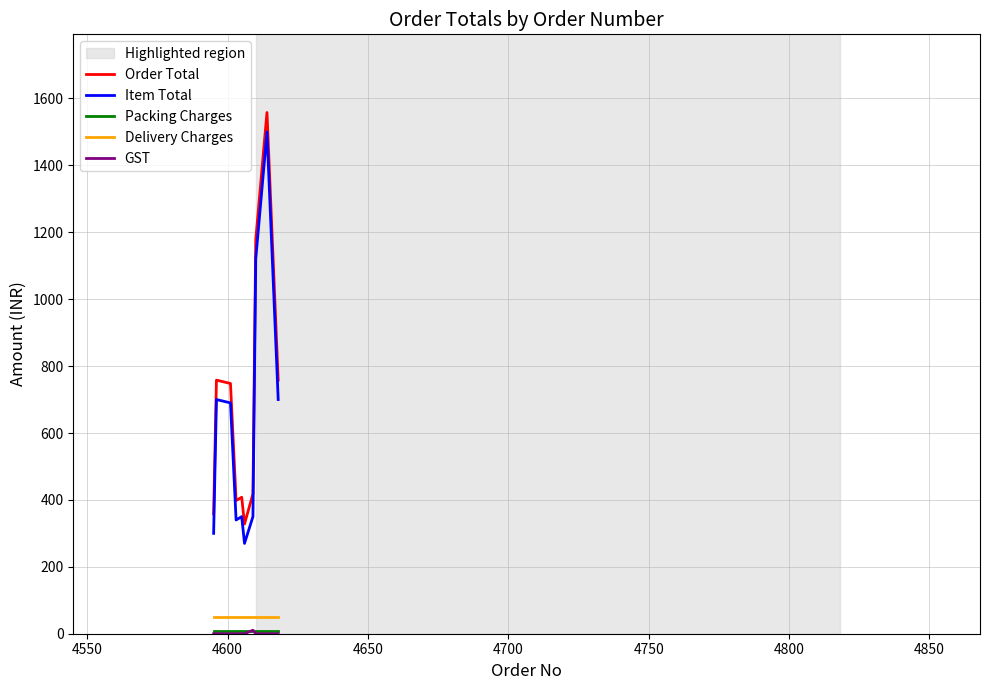

What is the highest value of the Item Total series?

1500.0